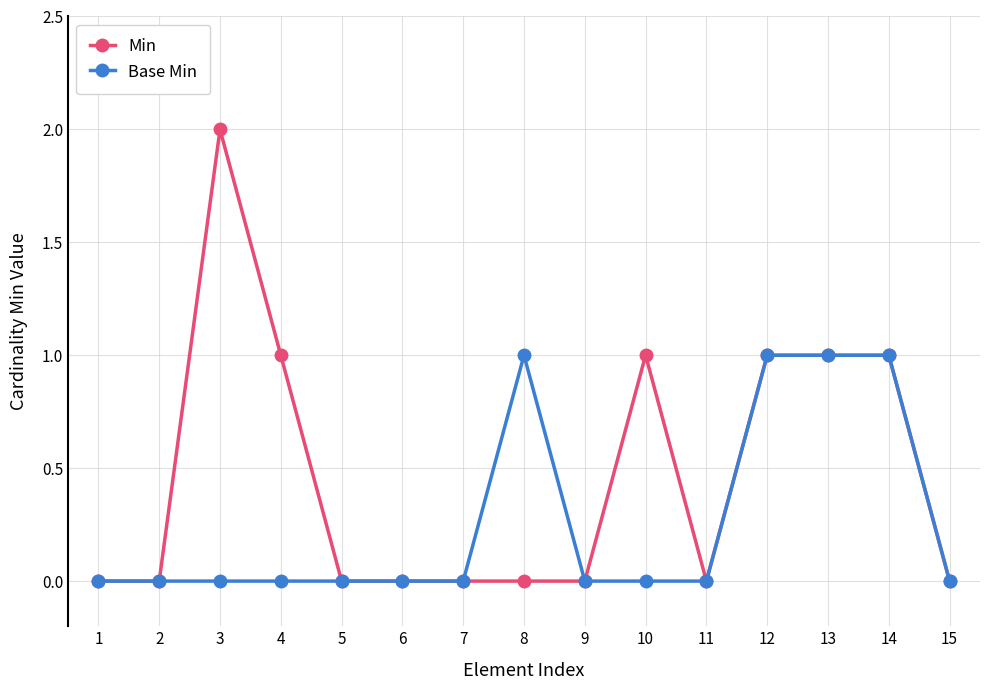

How many lines are shown in the chart?

2